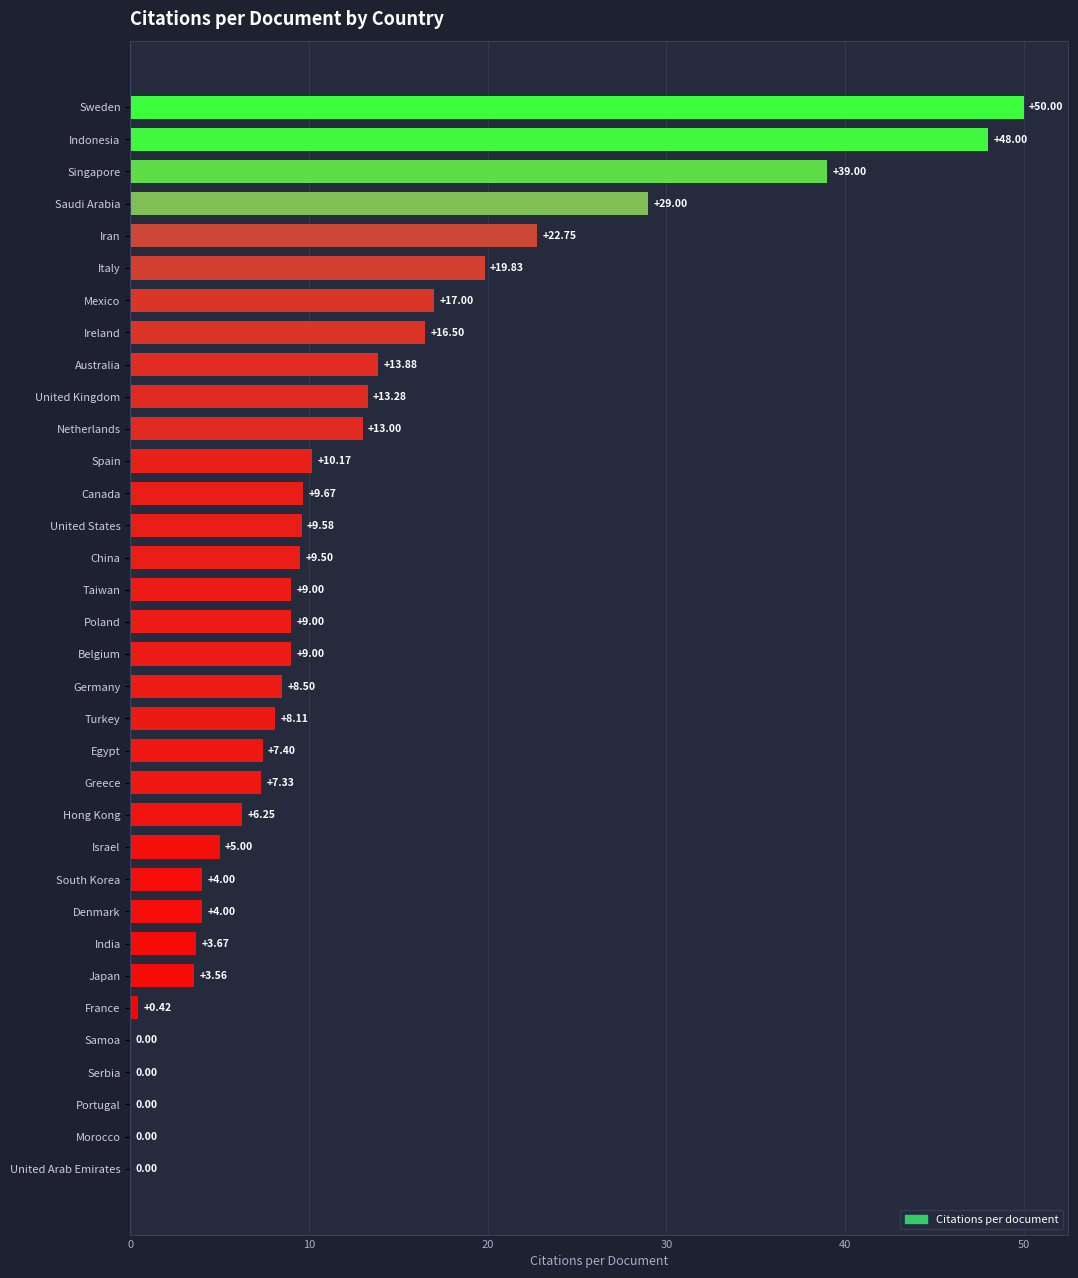

At which category does the chart reach its peak across all series?

Sweden